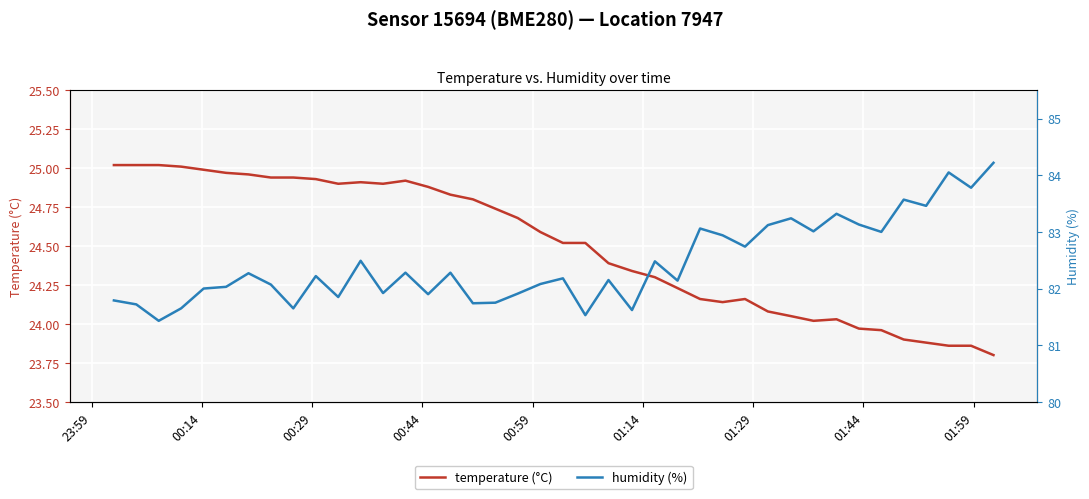

In temperature (°C), how many points are lower than both neighbors (excluding endpoints)?

4